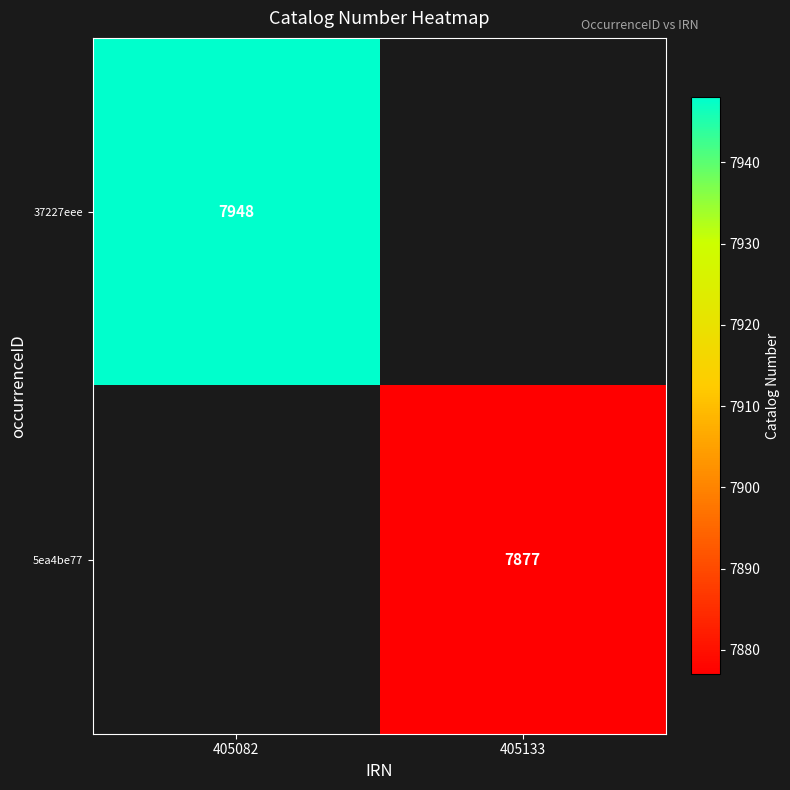

The 5ea4be77 series shows 7877 at 405133. True or false?

True